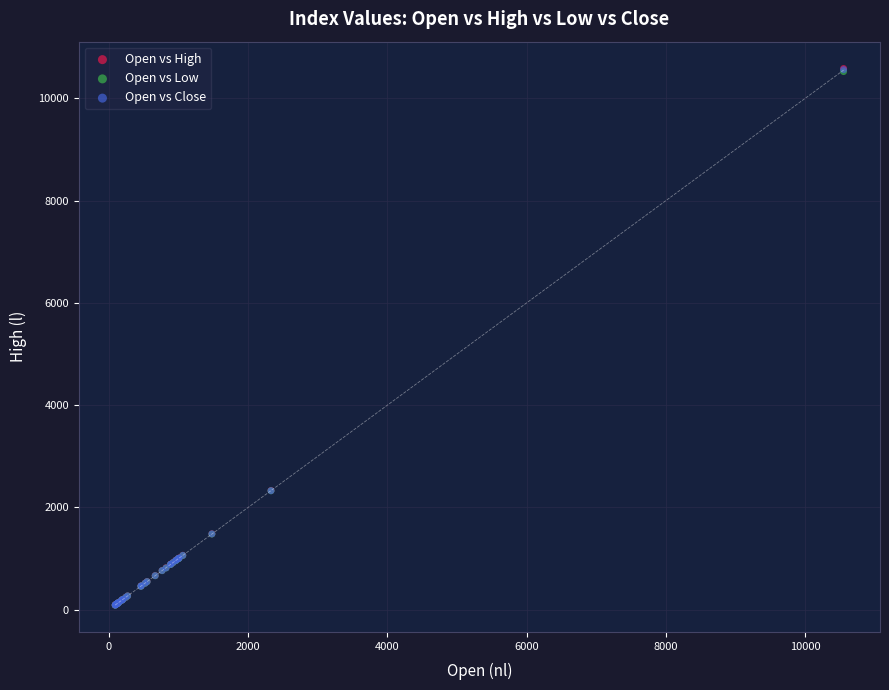

Which series has the widest spread of Y values?

Open vs High